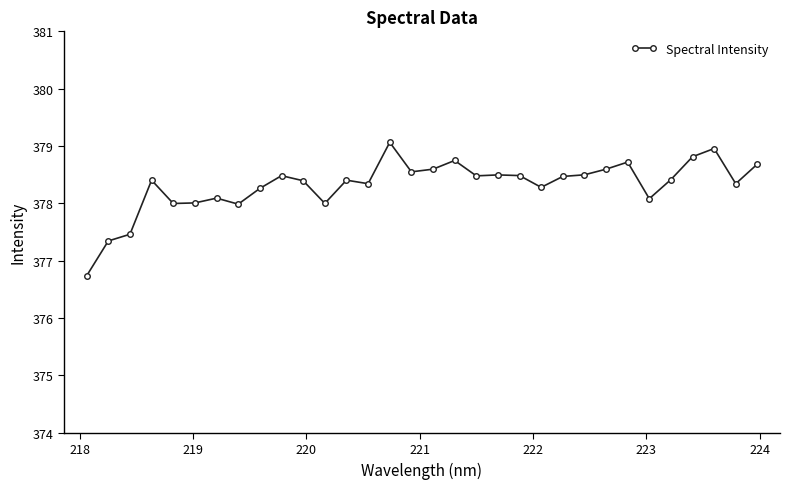

What is the average value?

378.3